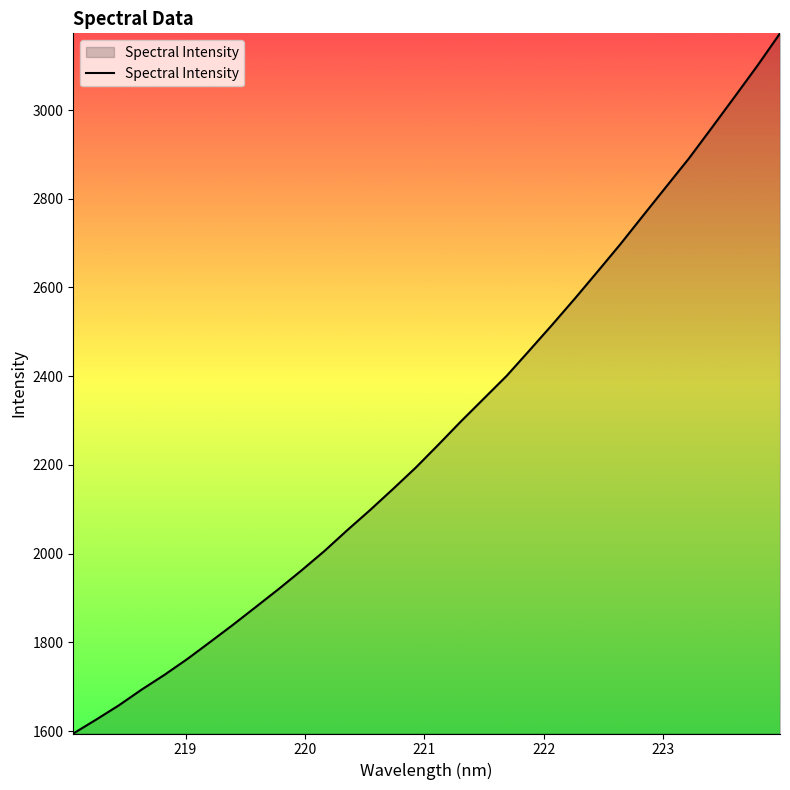

What is the greatest value displayed?

3172.9